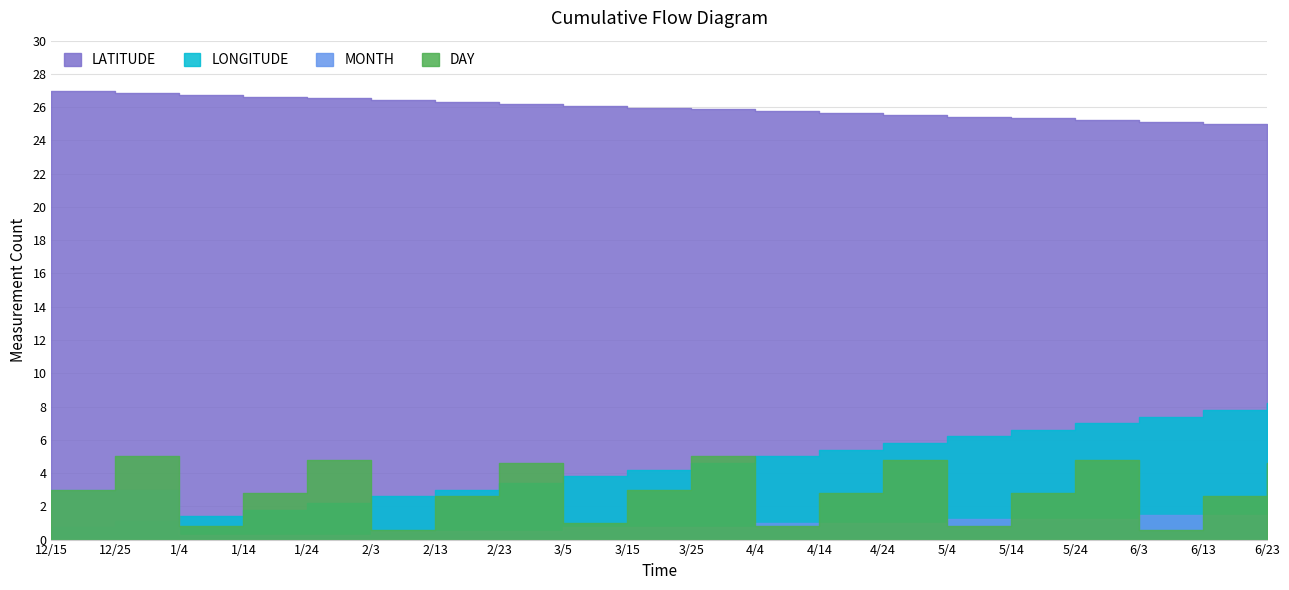

True or false: DAY and LONGITUDE cross at least once.

False